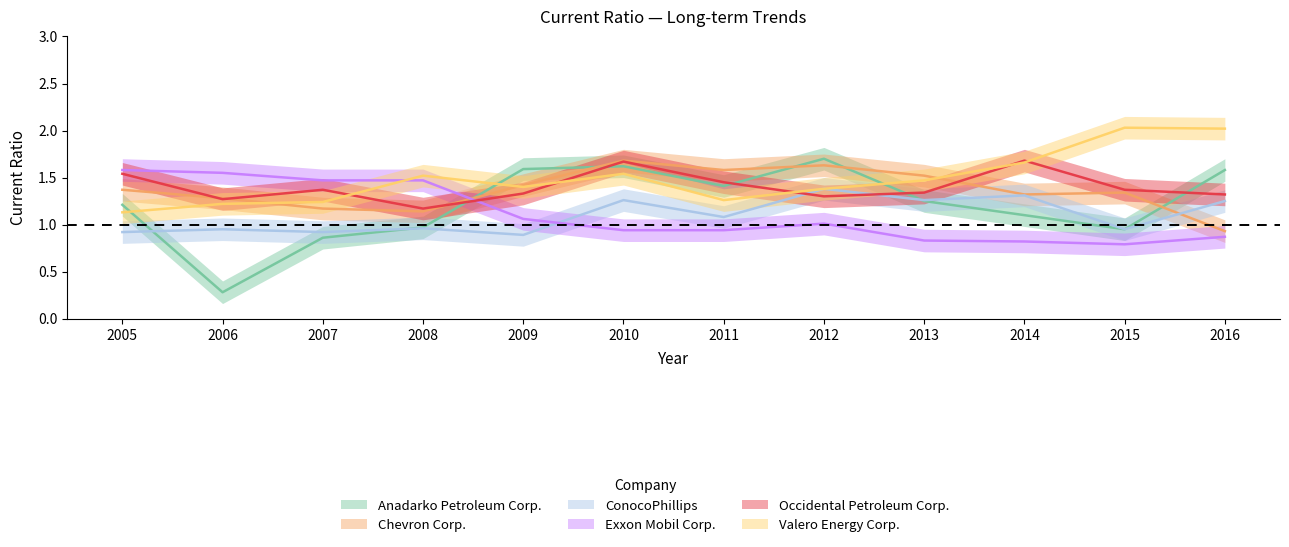

Reading right to left, extract all data points from this chart.

Anadarko Petroleum Corp.: 2016=1.6	2015=0.9	2014=1.1	2013=1.2	2012=1.7	2011=1.4	2010=1.6	2009=1.6	2008=1.0	2007=0.9	2006=0.3	2005=1.2
Chevron Corp.: 2016=0.9	2015=1.3	2014=1.3	2013=1.5	2012=1.6	2011=1.6	2010=1.7	2009=1.4	2008=1.1	2007=1.2	2006=1.3	2005=1.4
ConocoPhillips: 2016=1.2	2015=0.9	2014=1.3	2013=1.3	2012=1.4	2011=1.1	2010=1.3	2009=0.9	2008=1.0	2007=0.9	2006=0.9	2005=0.9
Exxon Mobil Corp.: 2016=0.9	2015=0.8	2014=0.8	2013=0.8	2012=1.0	2011=0.9	2010=0.9	2009=1.1	2008=1.5	2007=1.5	2006=1.6	2005=1.6
Occidental Petroleum Corp.: 2016=1.3	2015=1.4	2014=1.7	2013=1.3	2012=1.3	2011=1.4	2010=1.7	2009=1.3	2008=1.2	2007=1.4	2006=1.3	2005=1.5
Valero Energy Corp.: 2016=2.0	2015=2.0	2014=1.7	2013=1.5	2012=1.4	2011=1.3	2010=1.5	2009=1.4	2008=1.5	2007=1.2	2006=1.2	2005=1.1